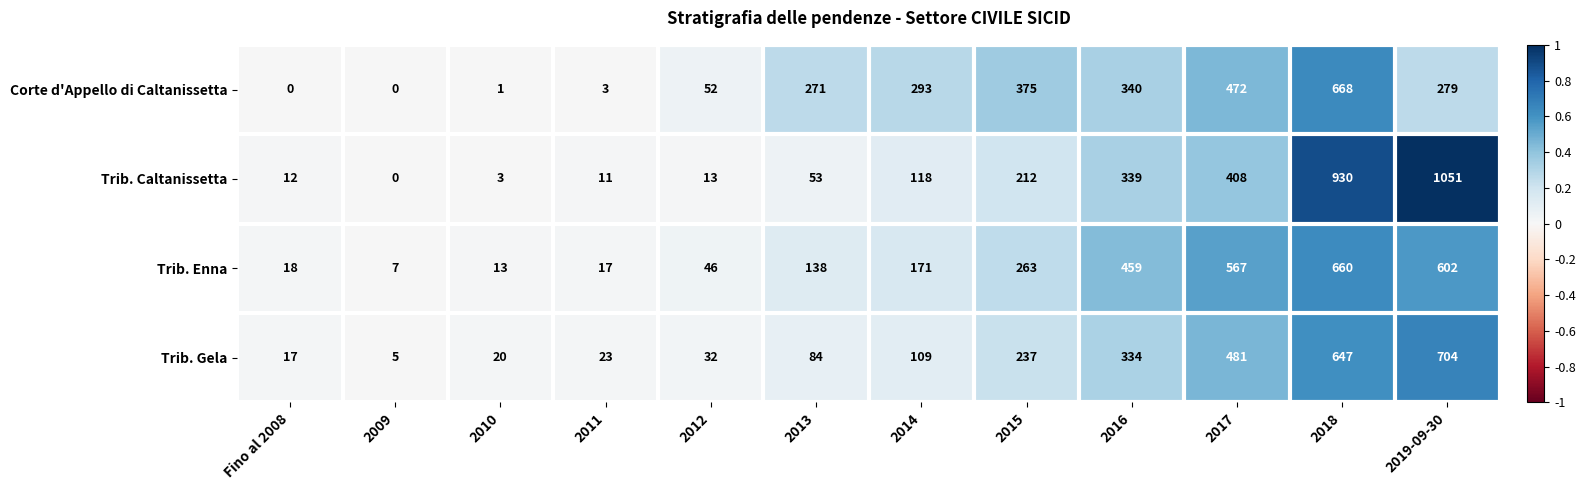

The value of Trib. Enna at Fino al 2008 is 26. True or false?

False